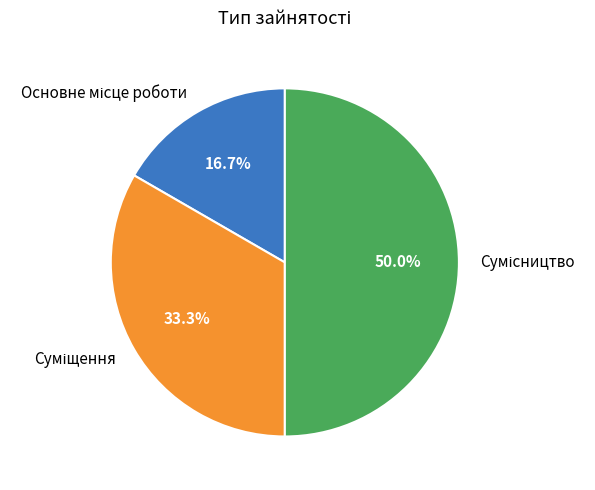

To the nearest percent, what is the average slice percentage?

33%